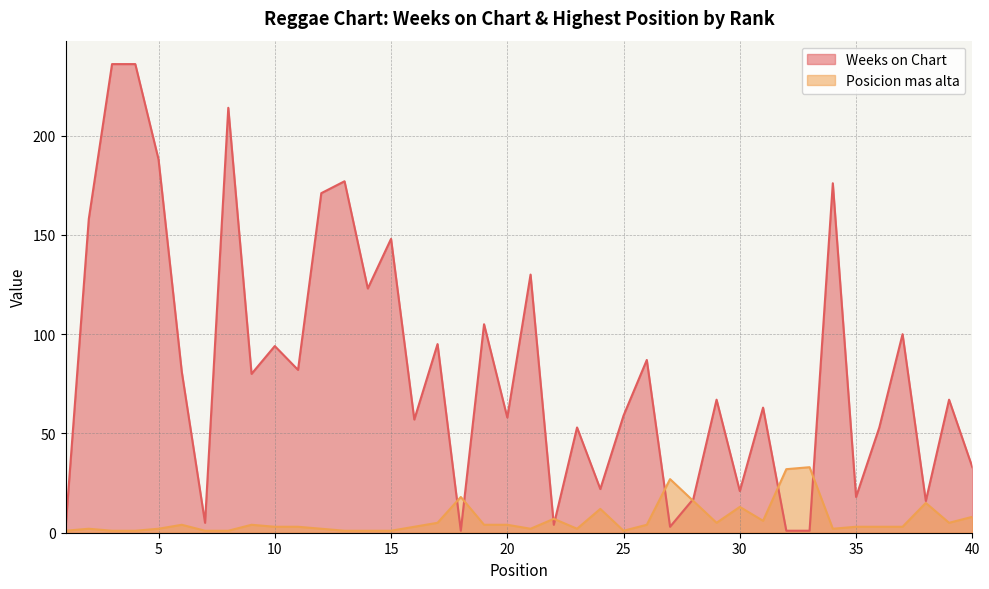

True or false: Posicion mas alta has a value of 4 at 37.

False